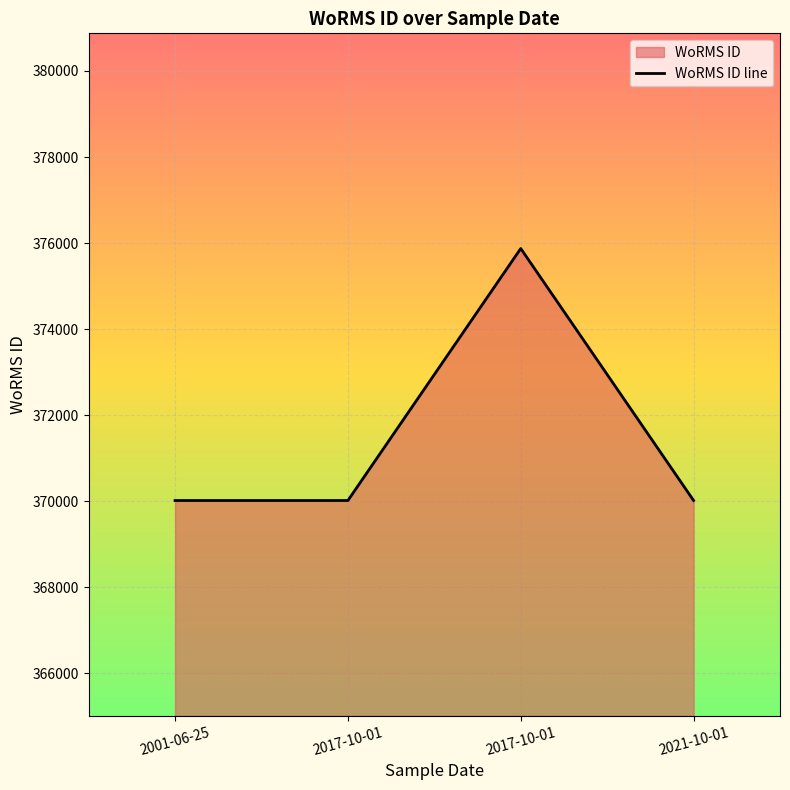

What is the average value?

371483